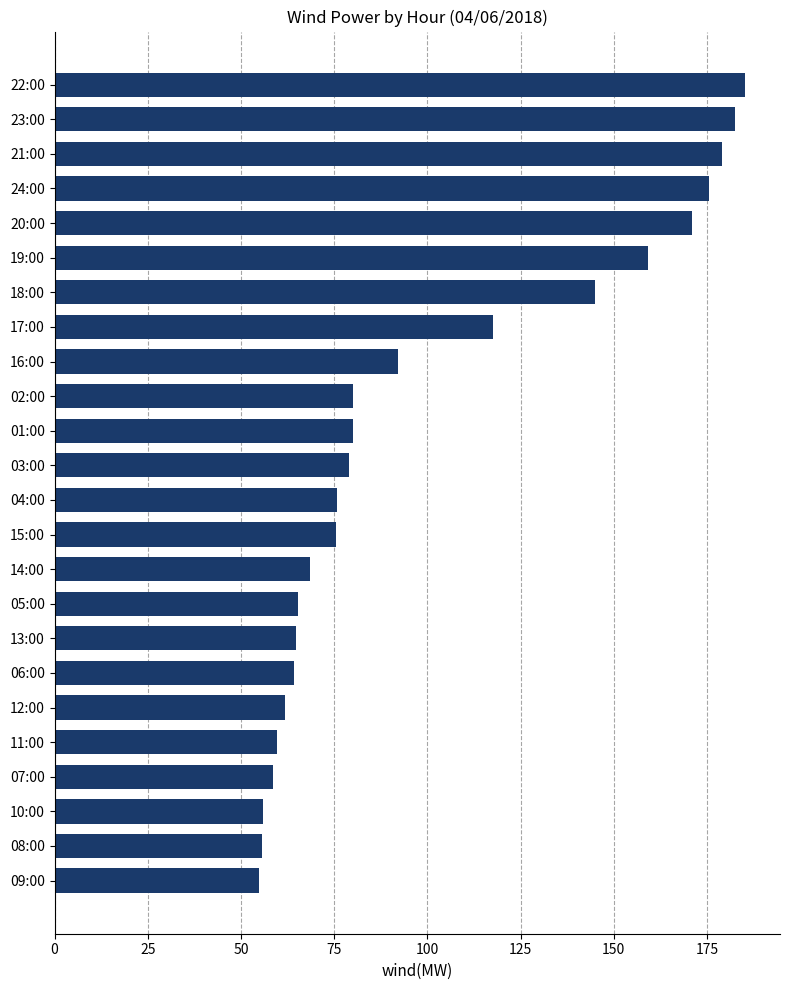

At which label is the value closest to 120?

17:00